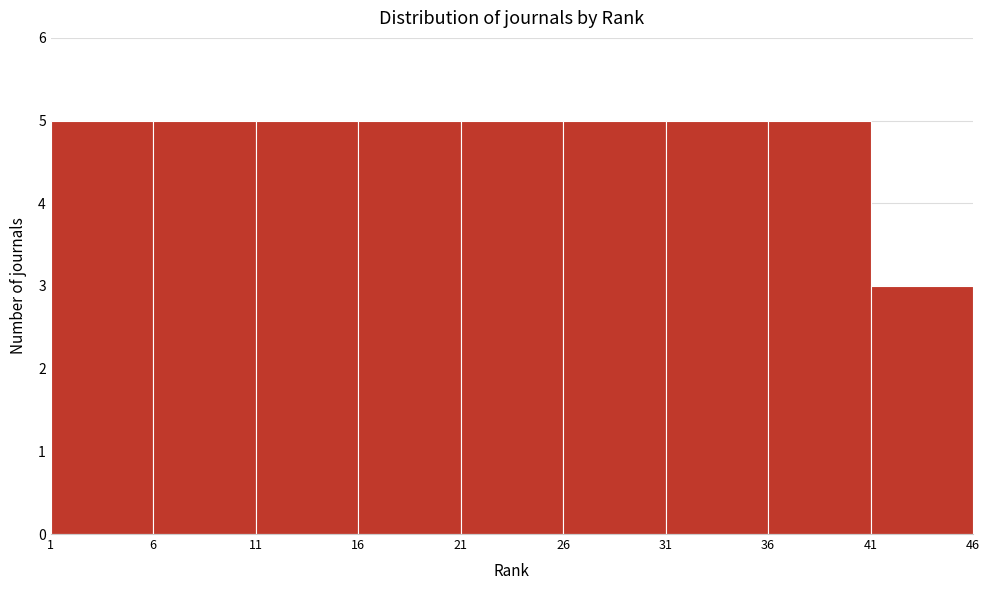

Reading left to right, transcribe this chart: for each bar, give the range it covers on the x-axis and its height. The values are not printed on the chart, so give them approximately, as read against the axis.

1 to 6: 5
6 to 11: 5
11 to 16: 5
16 to 21: 5
21 to 26: 5
26 to 31: 5
31 to 36: 5
36 to 41: 5
41 to 46: 3